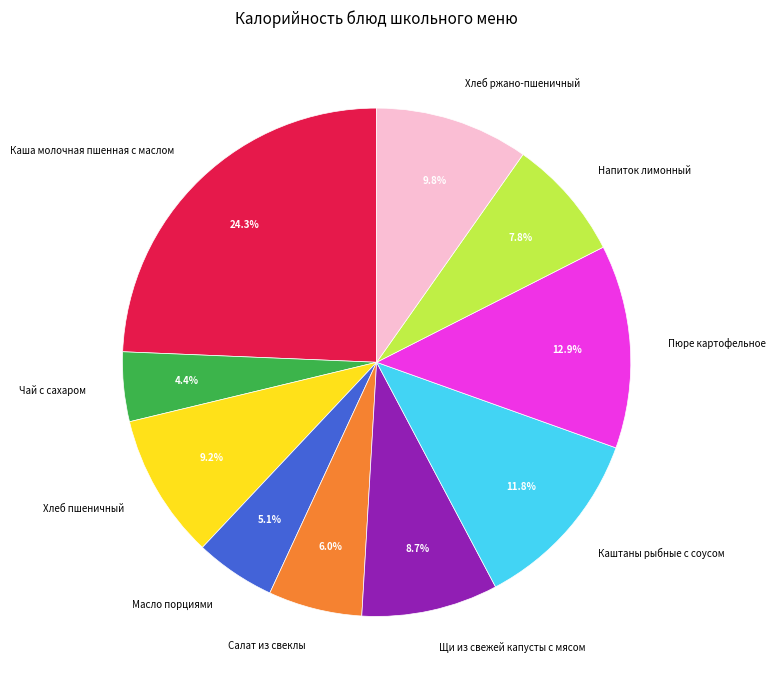

To the nearest percent, what portion does Щи из свежей капусты с мясом represent?

9%